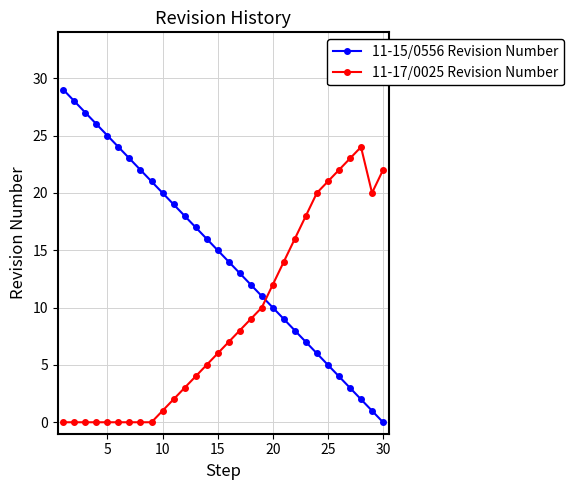

What is the difference between the second highest and minimum values in the 11-17/0025 Revision Number series?

23